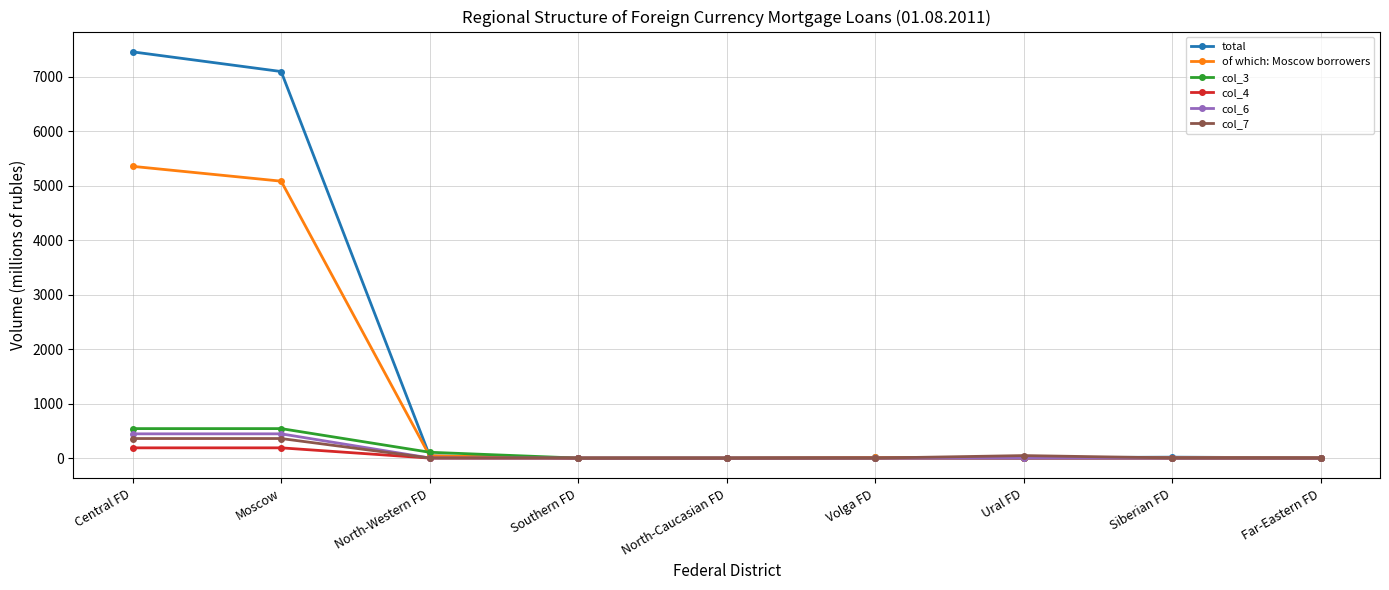

True or false: total has more than 0 points higher than both neighbors.

True